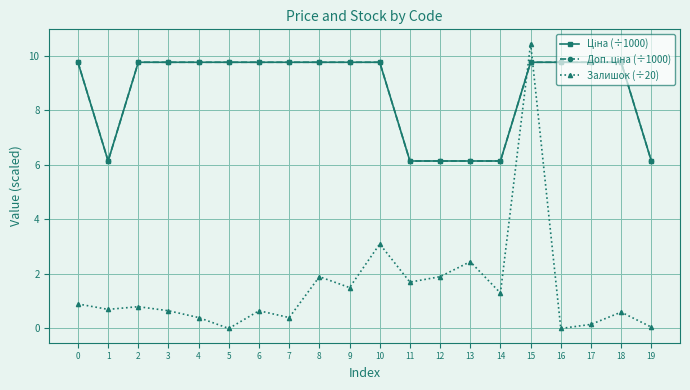

Is this an area chart (filled region under the line)?

No